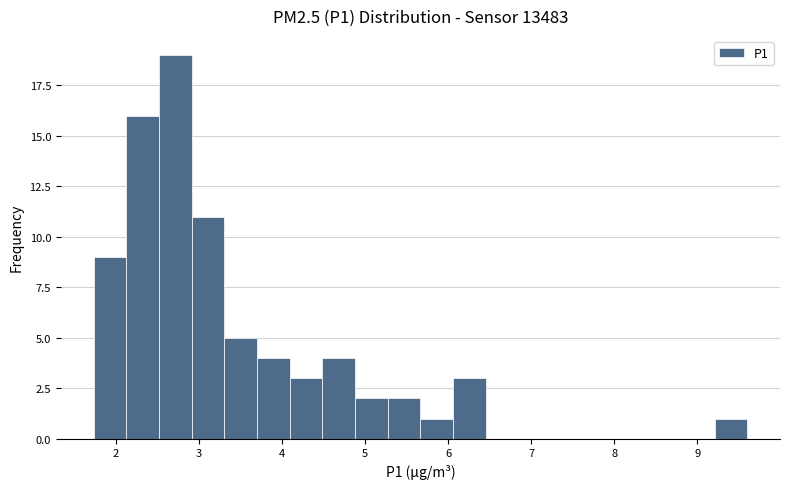

Read against the x-axis, roughly where is the centre of the tallest bar?

2.7